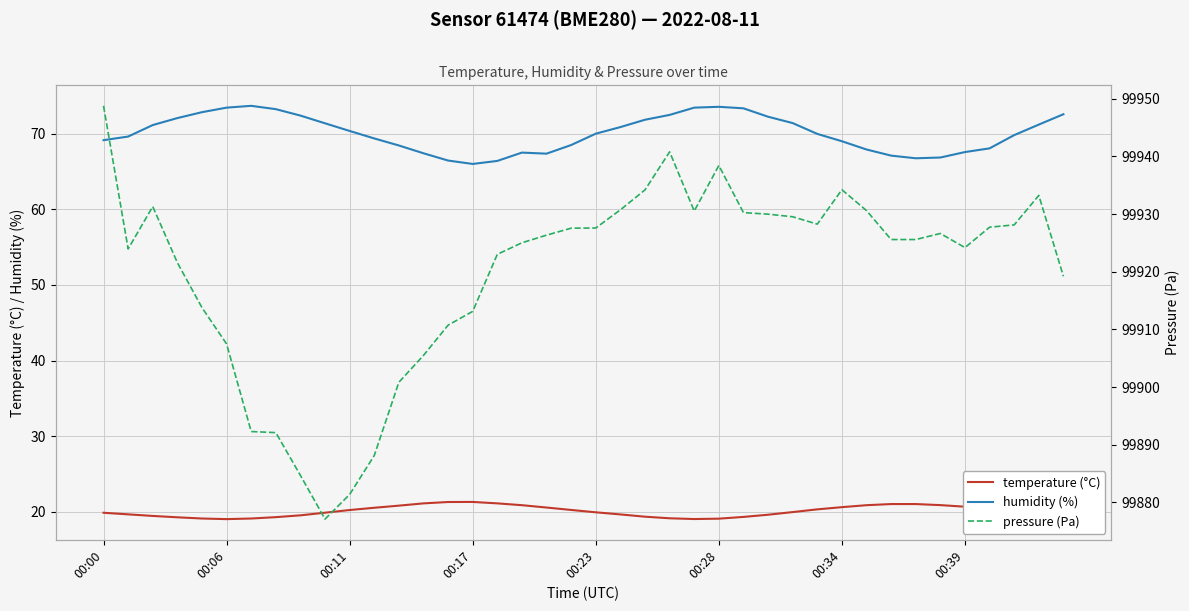

At how many categories does at least one series exceed 4003?

40